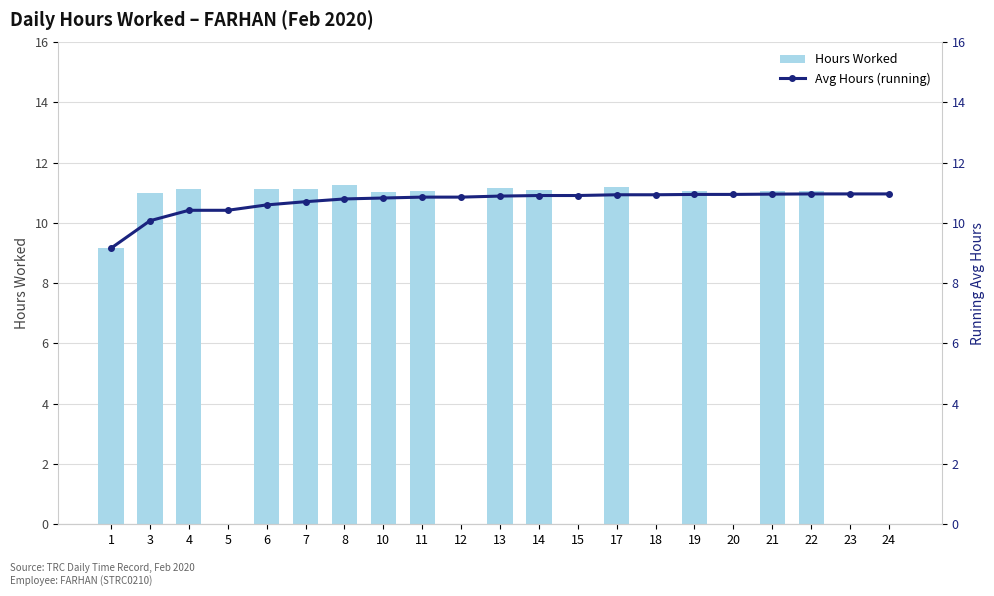

Where is Avg Hours (running) nearest to the value 10?

3